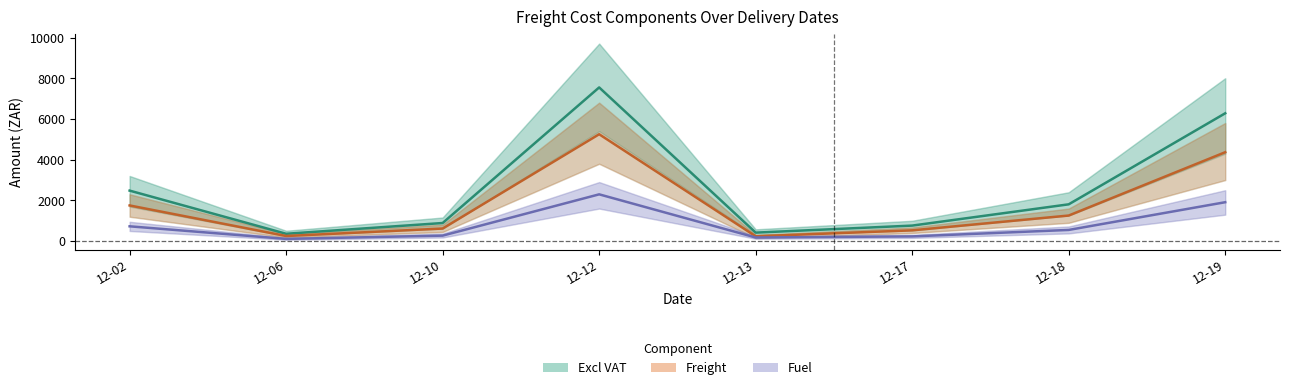

What value does the Fuel series have at 12-18?

550.6